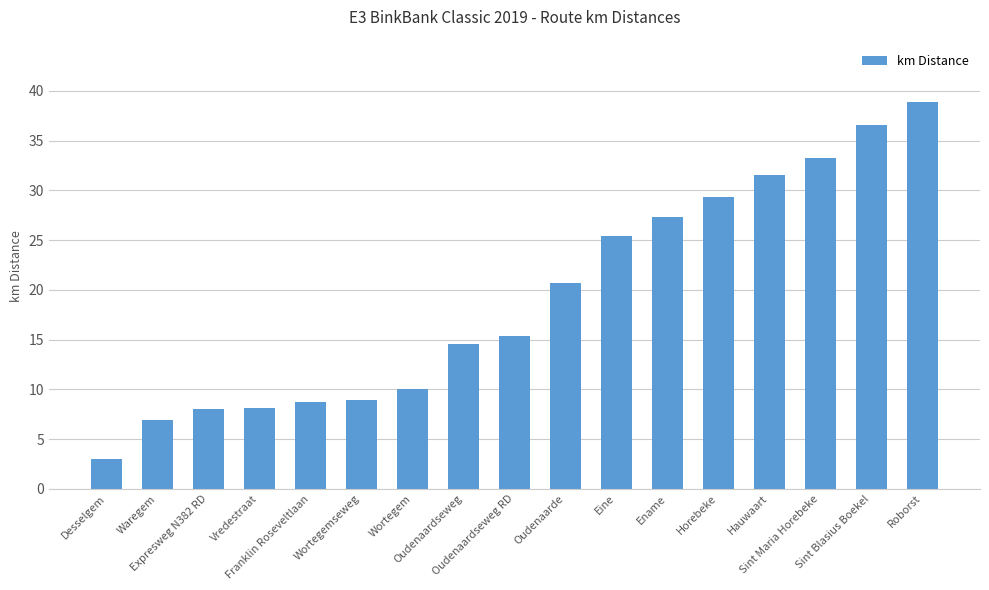

What is the difference between the maximum and minimum values?

35.9